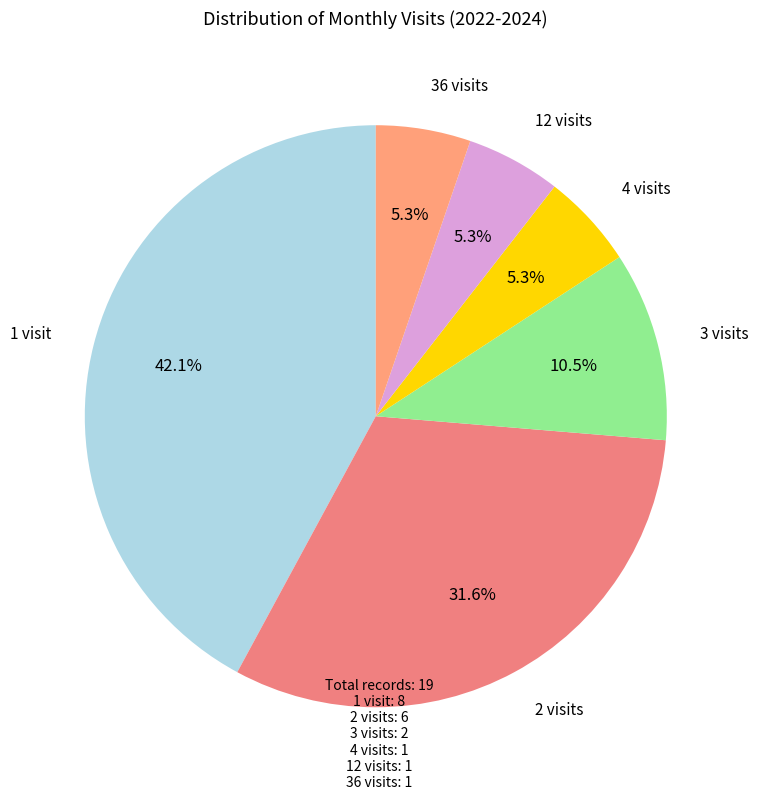

How many slices are in this pie chart?

6